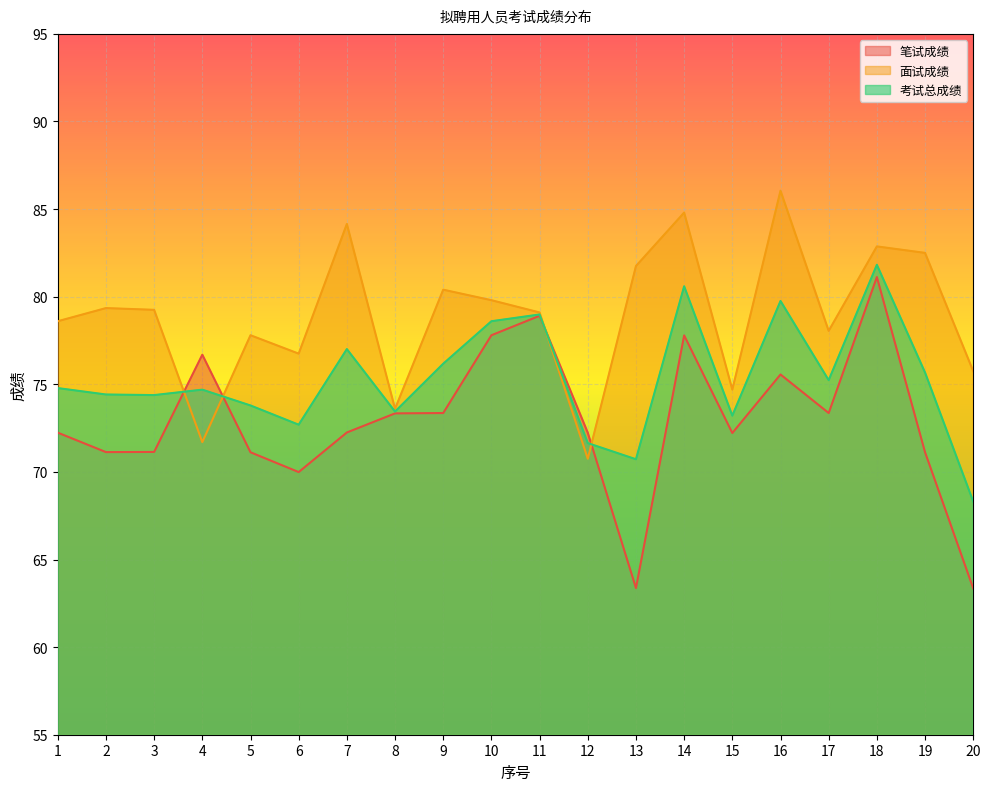

How many lines are shown in the chart?

3